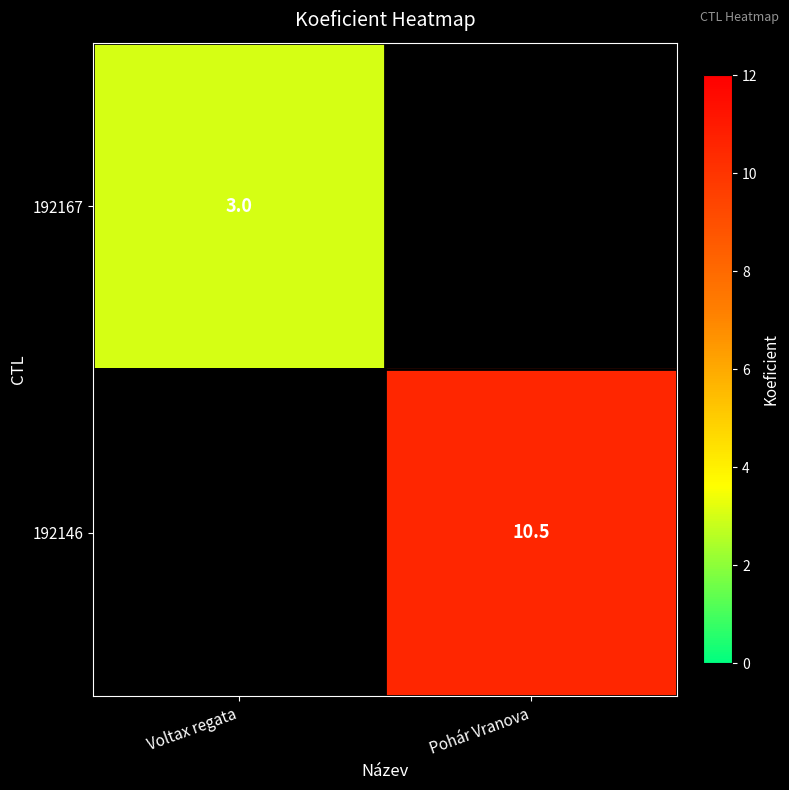

True or false: 192167 has a value of 4.5 at Voltax regata.

False